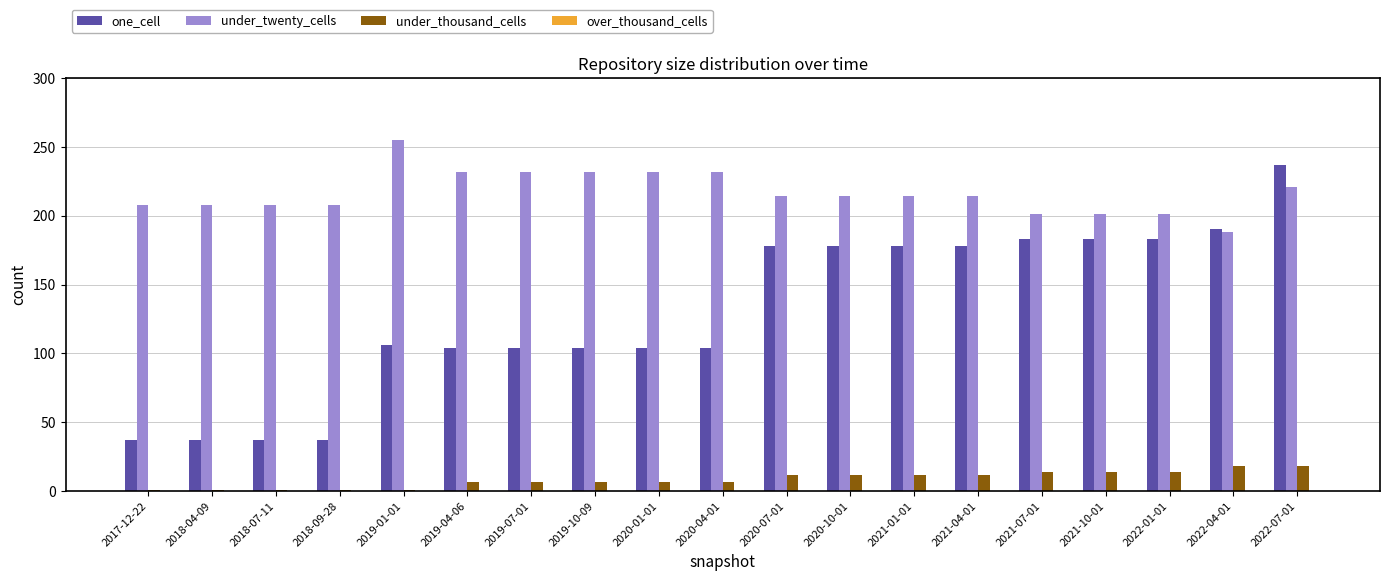

Rank the series at 2019-10-09 from highest to lowest value.

under_twenty_cells, one_cell, under_thousand_cells